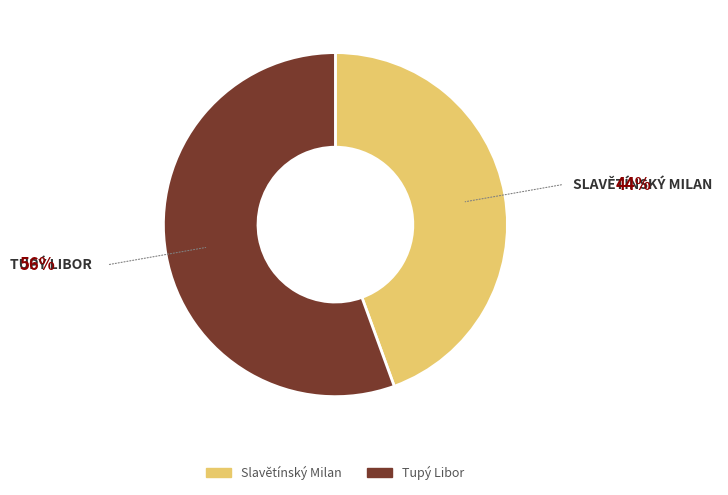

Which slice is the largest?

Tupý Libor